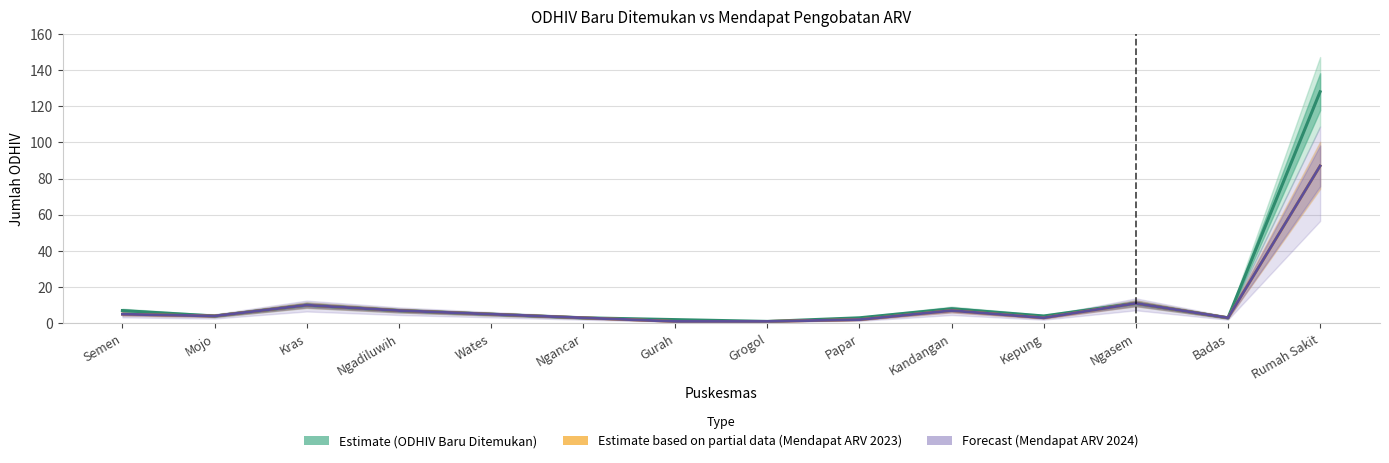

True or false: Estimate based on partial data (Mendapat ARV 2023) and Estimate (ODHIV Baru Ditemukan) intersect in this chart.

False